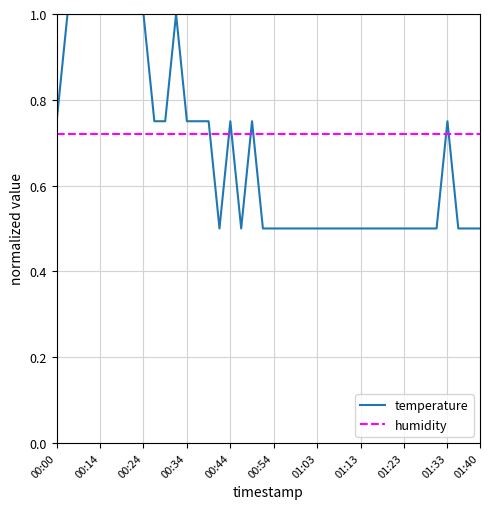

True or false: humidity and temperature intersect in this chart.

True